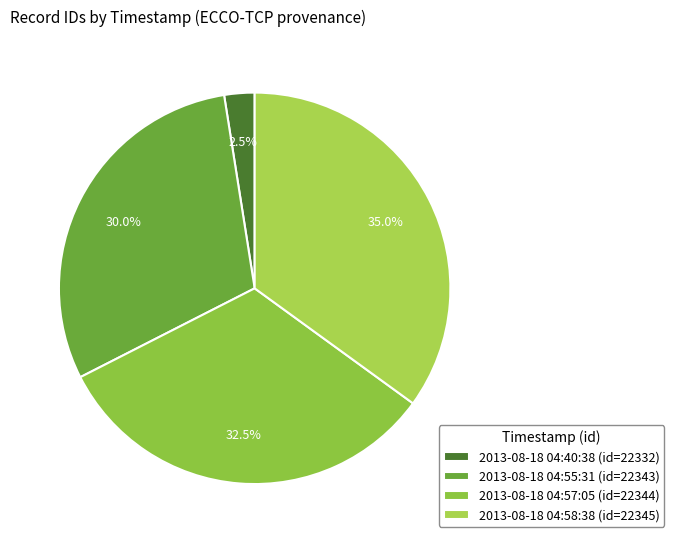

Which category has the smallest portion of the pie?

2013-08-18 04:40:38